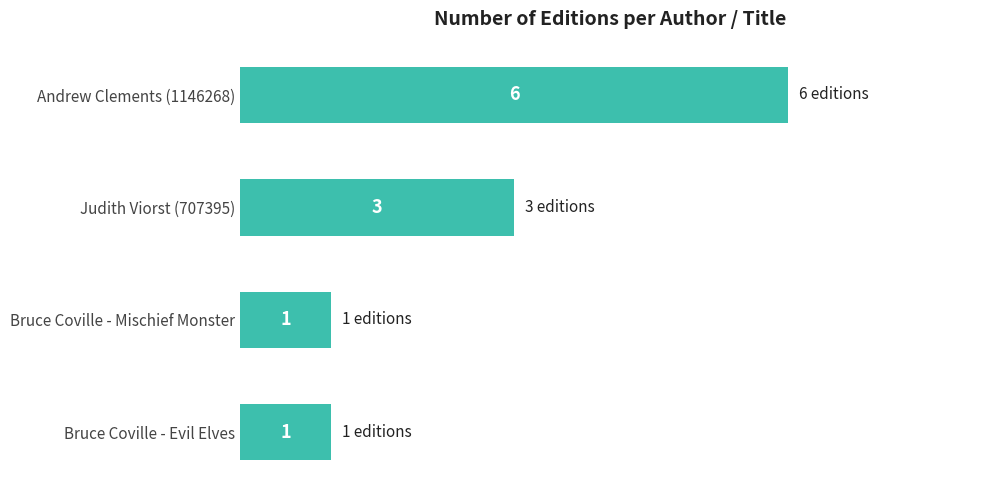

Reading top to bottom, extract all data points from this chart.

Andrew Clements (1146268)=6	Judith Viorst (707395)=3	Bruce Coville - Mischief Monster=1	Bruce Coville - Evil Elves=1